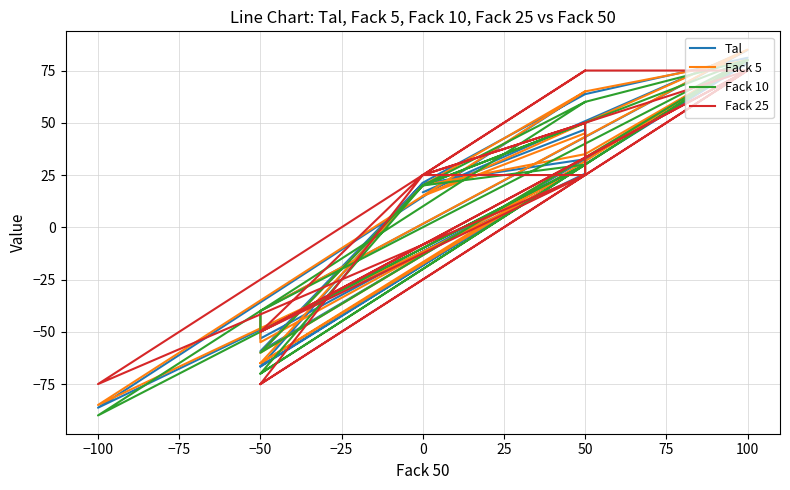

What is the spread (max minus min) of values at −100?

15.0